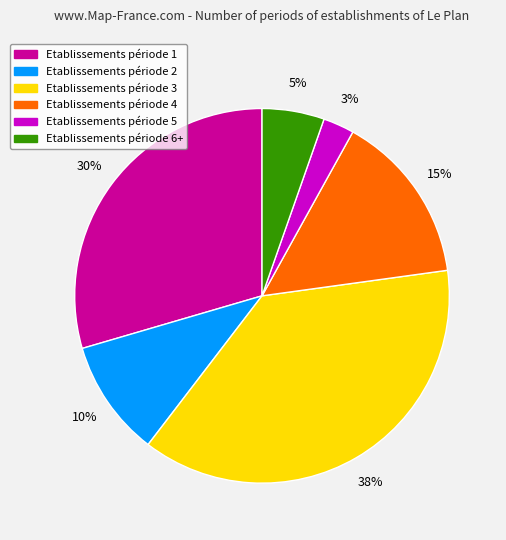

Does any single category account for the majority?

No